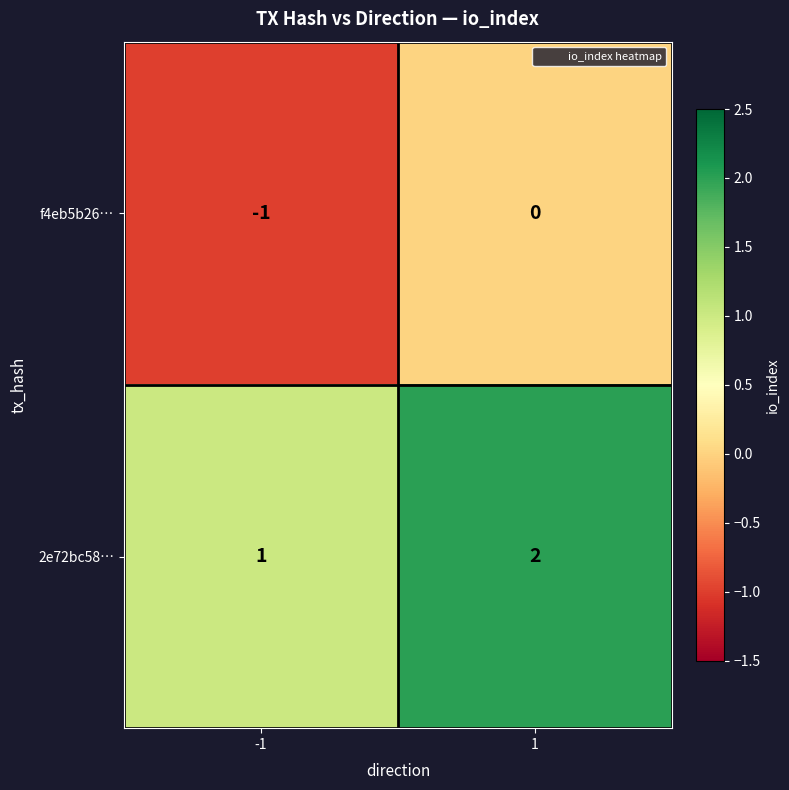

What is the sum of all 2e72bc58… values?

3